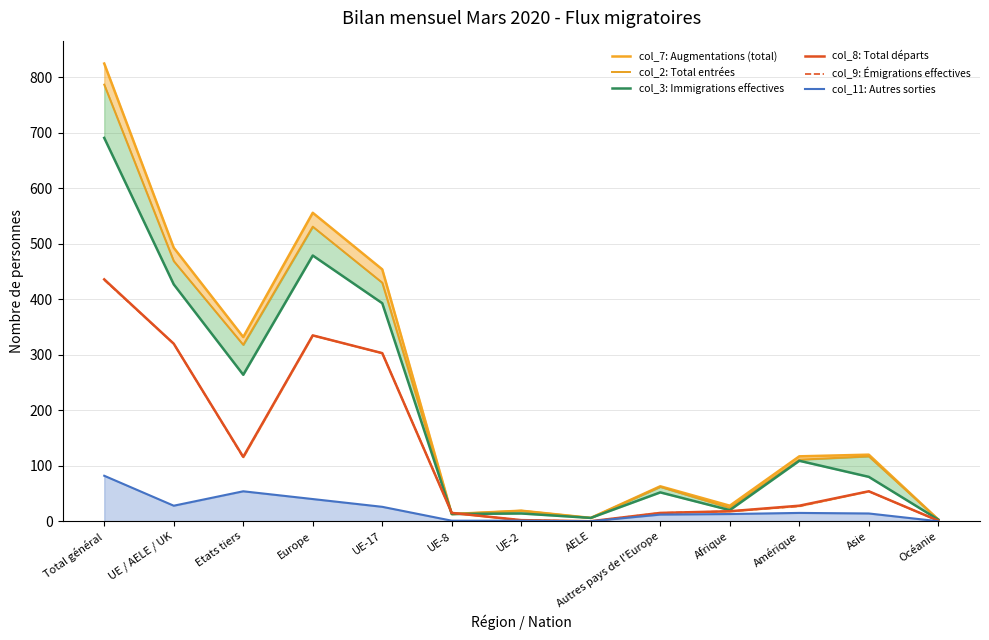

Reading left to right, list all the values displayed in this chart.

col_7: Augmentations (total): Total général=825	UE / AELE / UK=493	Etats tiers=332	Europe=556	UE-17=454	UE-8=13	UE-2=19	AELE=6	Autres pays de l'Europe=63	Afrique=28	Amérique=117	Asie=120	Océanie=3
col_2: Total entrées: Total général=787	UE / AELE / UK=469	Etats tiers=318	Europe=531	UE-17=430	UE-8=13	UE-2=19	AELE=6	Autres pays de l'Europe=62	Afrique=24	Amérique=111	Asie=117	Océanie=3
col_3: Immigrations effectives: Total général=691	UE / AELE / UK=427	Etats tiers=264	Europe=479	UE-17=393	UE-8=13	UE-2=14	AELE=6	Autres pays de l'Europe=52	Afrique=20	Amérique=109	Asie=80	Océanie=3
col_8: Total départs: Total général=436	UE / AELE / UK=320	Etats tiers=116	Europe=335	UE-17=303	UE-8=15	UE-2=2	AELE=0	Autres pays de l'Europe=15	Afrique=18	Amérique=28	Asie=54	Océanie=1
col_9: Émigrations effectives: Total général=435	UE / AELE / UK=320	Etats tiers=115	Europe=335	UE-17=303	UE-8=15	UE-2=2	AELE=0	Autres pays de l'Europe=15	Afrique=18	Amérique=27	Asie=54	Océanie=1
col_11: Autres sorties: Total général=82	UE / AELE / UK=28	Etats tiers=54	Europe=40	UE-17=26	UE-8=1	UE-2=1	AELE=0	Autres pays de l'Europe=12	Afrique=13	Amérique=15	Asie=14	Océanie=0